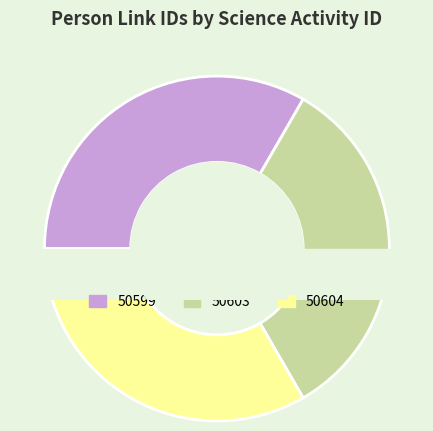

What is the change in value from 50599 to 50603?

-7